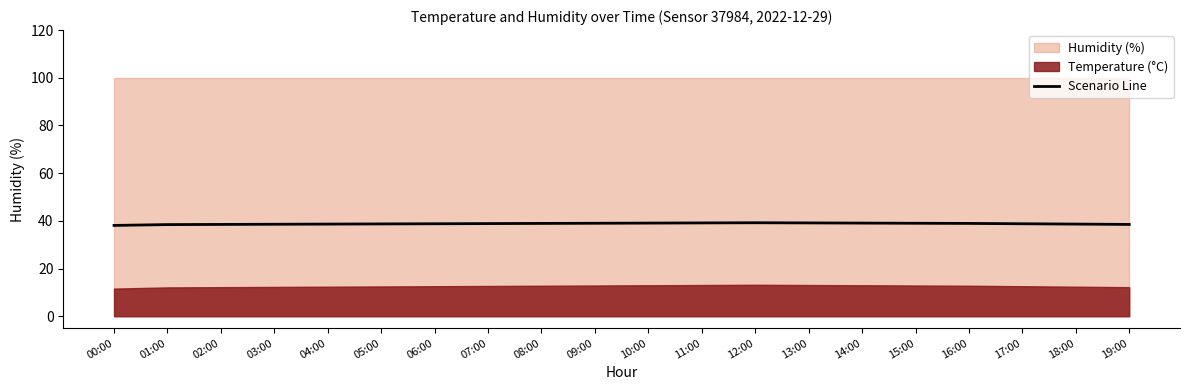

Which has a higher value, 15:00 or 18:00?

15:00